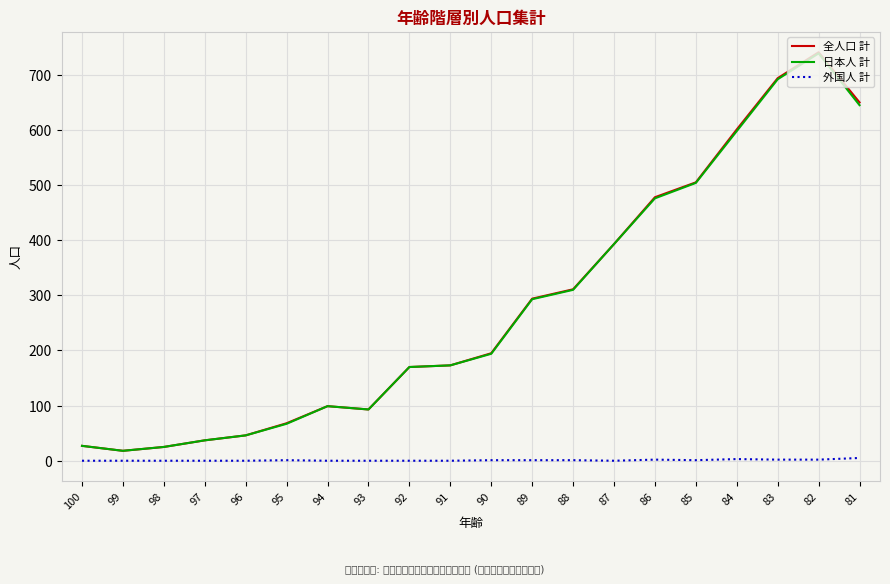

Where is the first local minimum for 全人口 計?

99